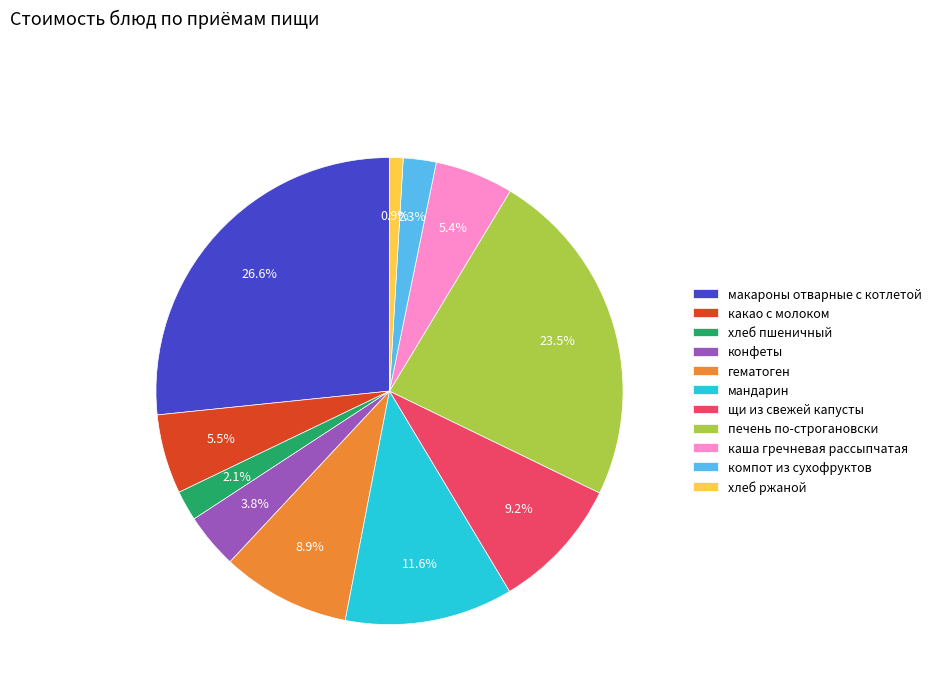

True or false: мандарин accounts for 12% of the total.

True